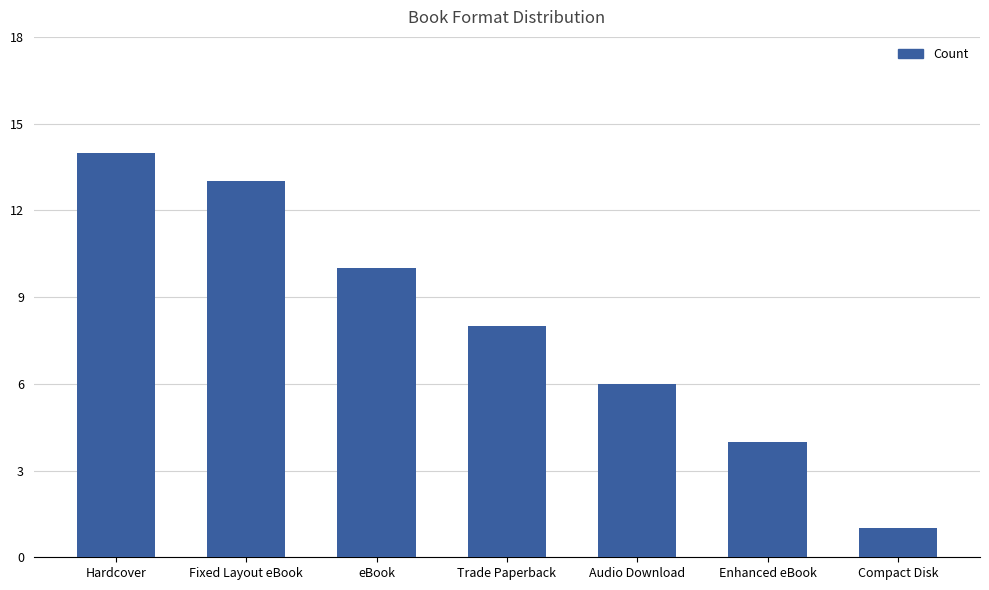

What is the value of the 3rd bar from the left?

10